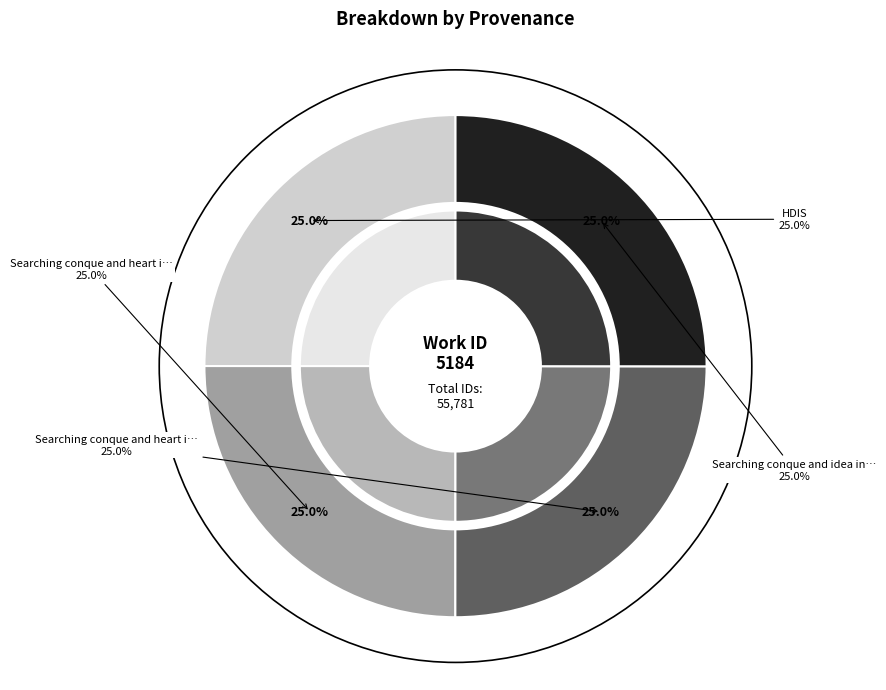

What is the largest slice in the pie chart?

Searching conque and idea in HDIS